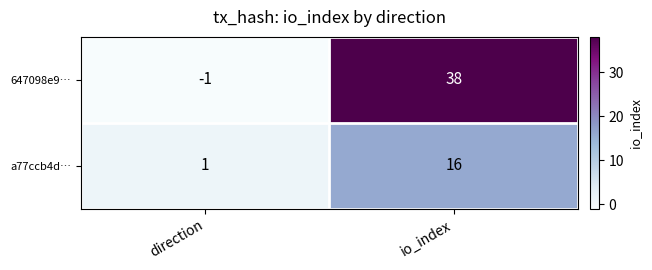

At which category does the chart reach its minimum across all series?

direction